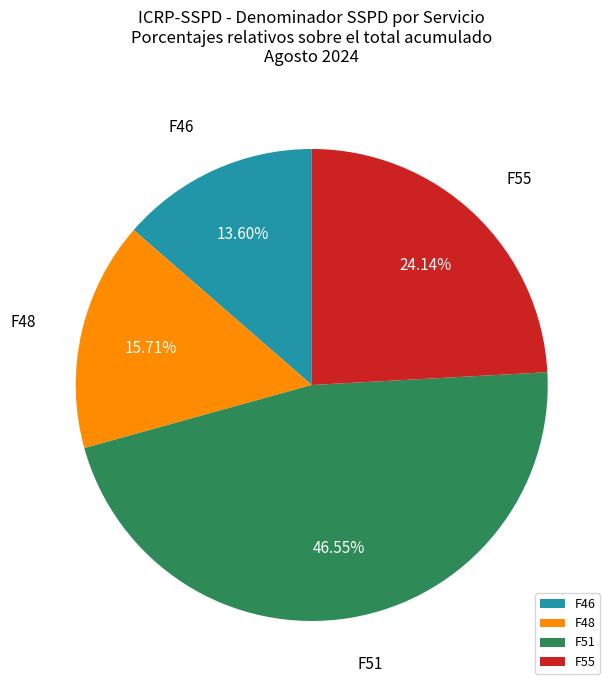

To the nearest percent, what is the difference between the largest and smallest slice percentages?

33%